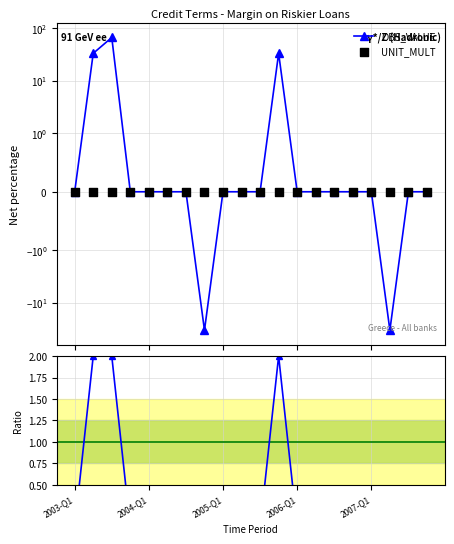

Is the value of OBS_VALUE at 10 greater than the value of UNIT_MULT at 16?

No